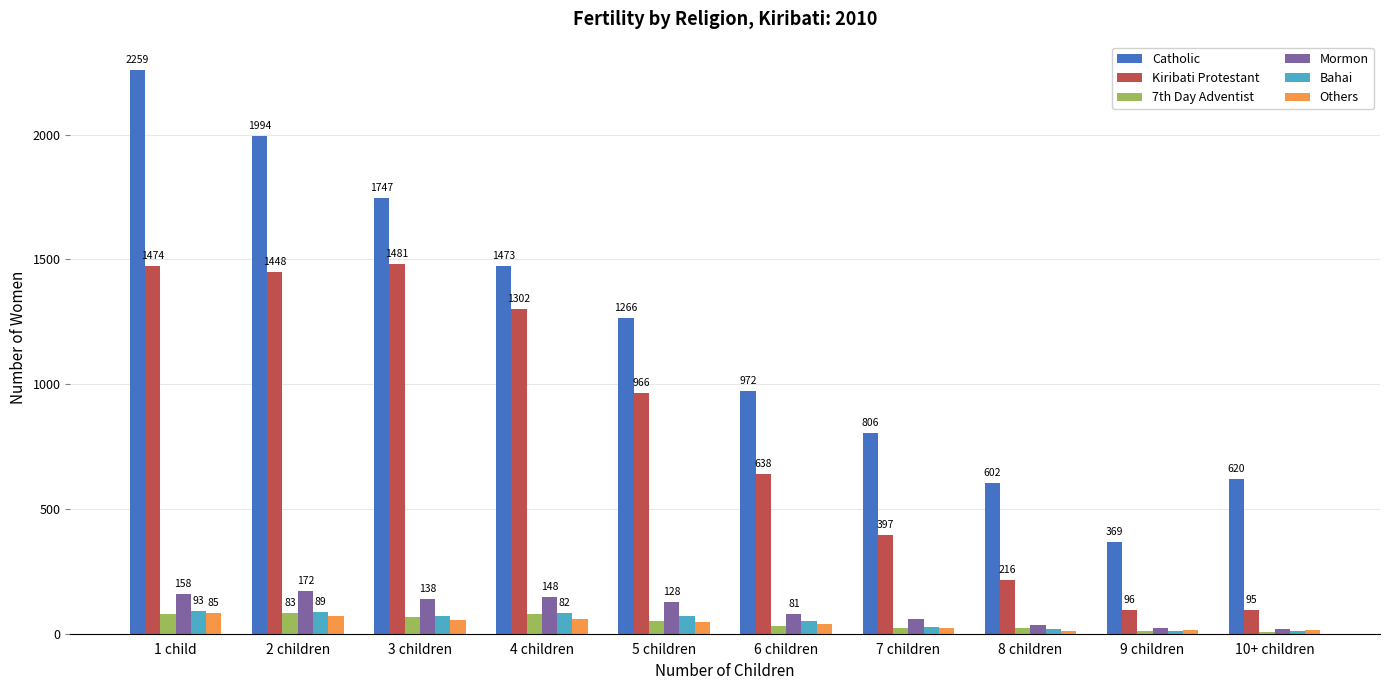

Which category has the lowest value in the Bahai series?

10+ children